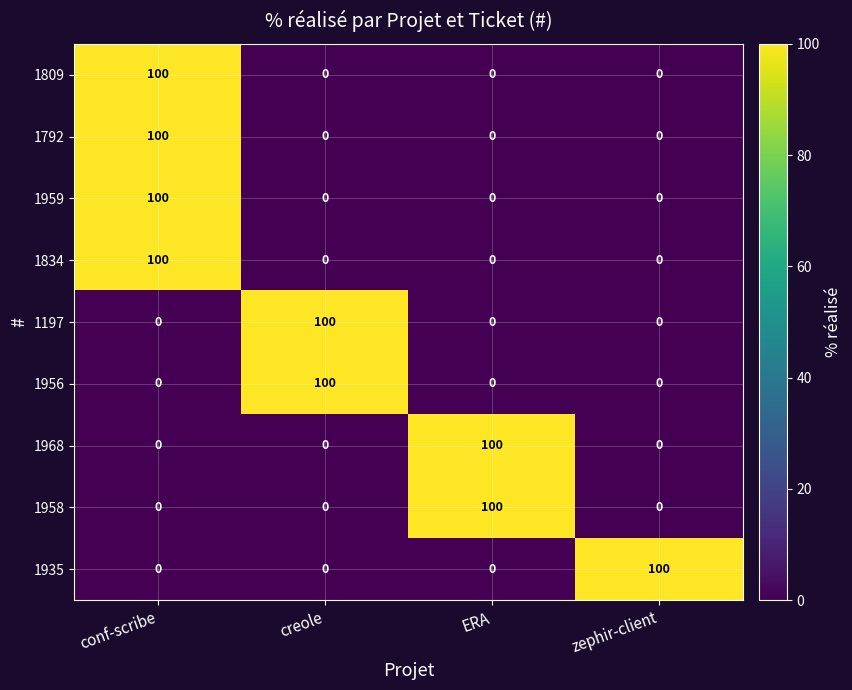

What is the difference between the highest and lowest values at creole?

100